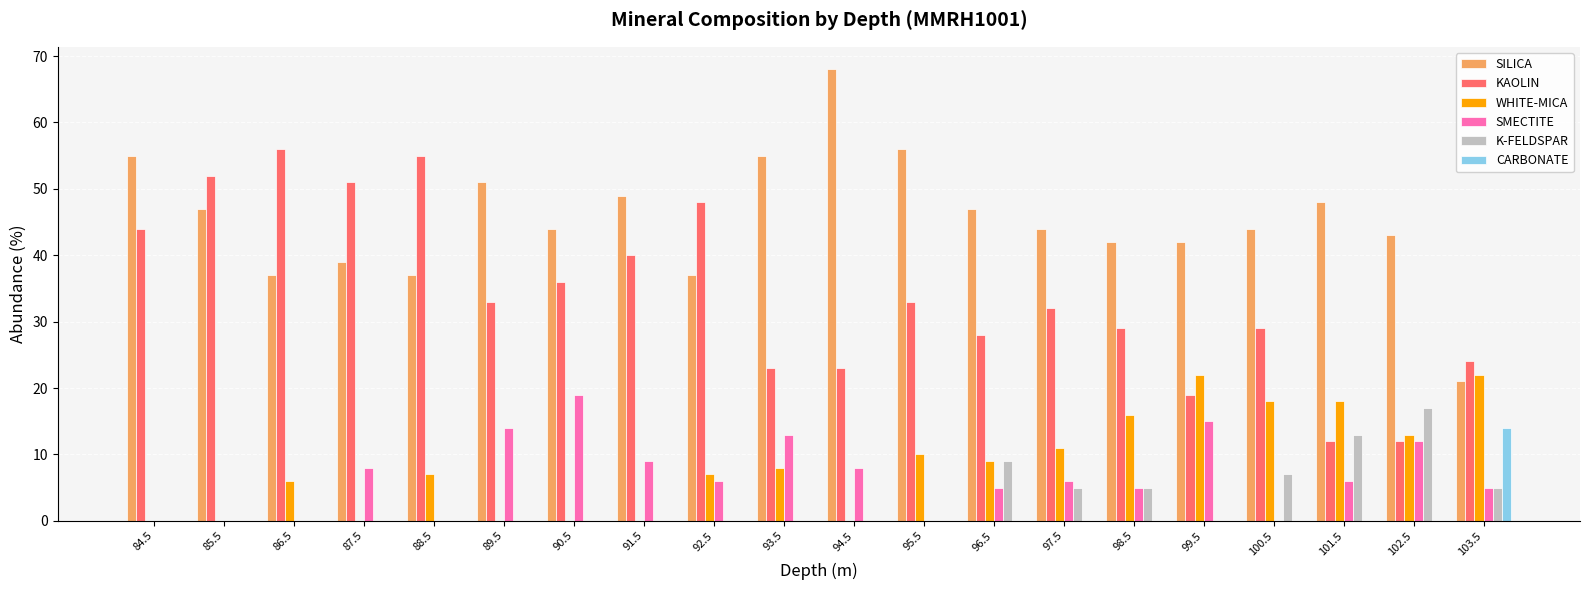

What is the average value of the SILICA series?

45